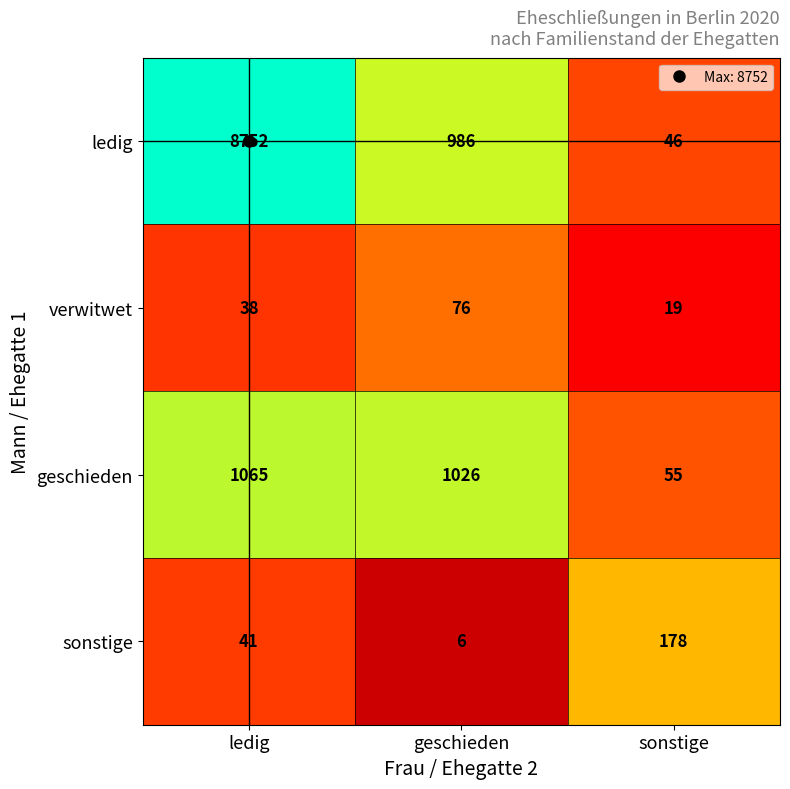

At which label does ledig first exceed 986?

ledig